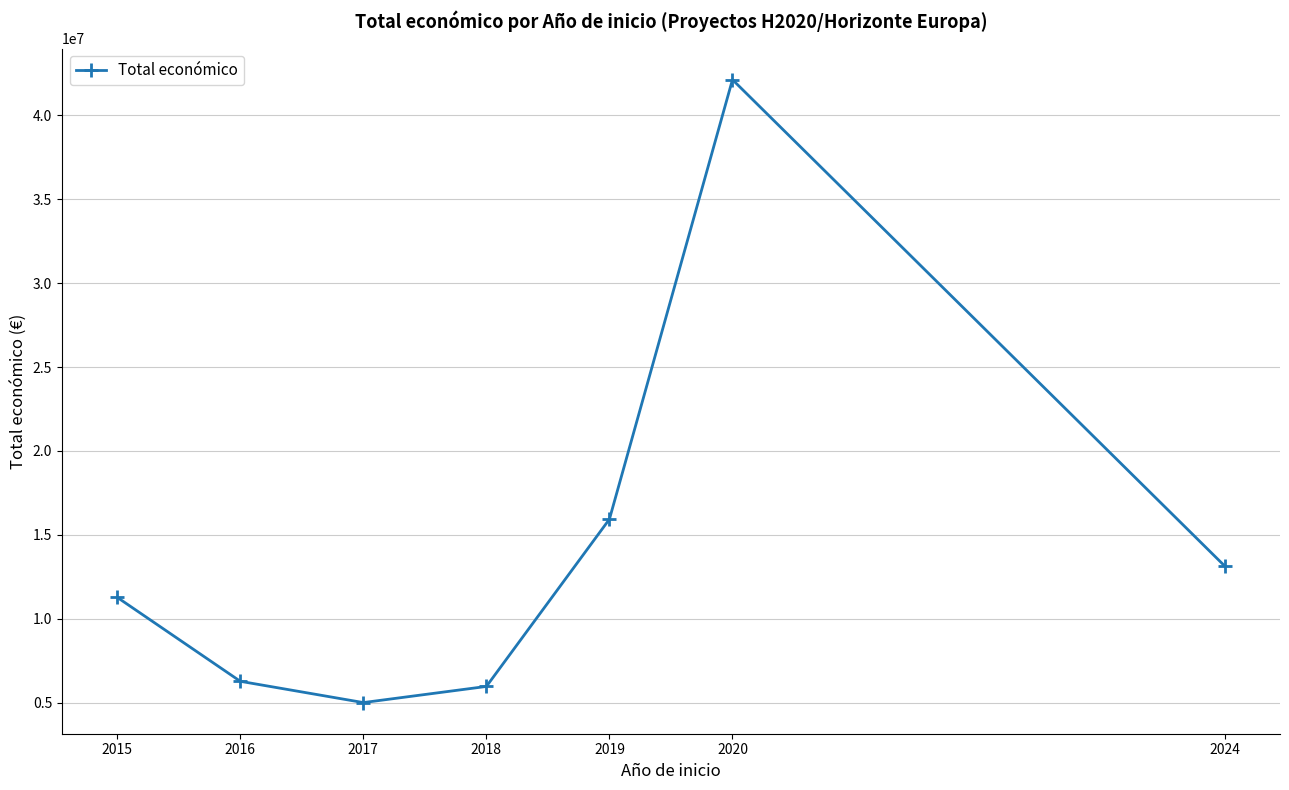

Read the value at 2024, to the nearest 50.

13146500